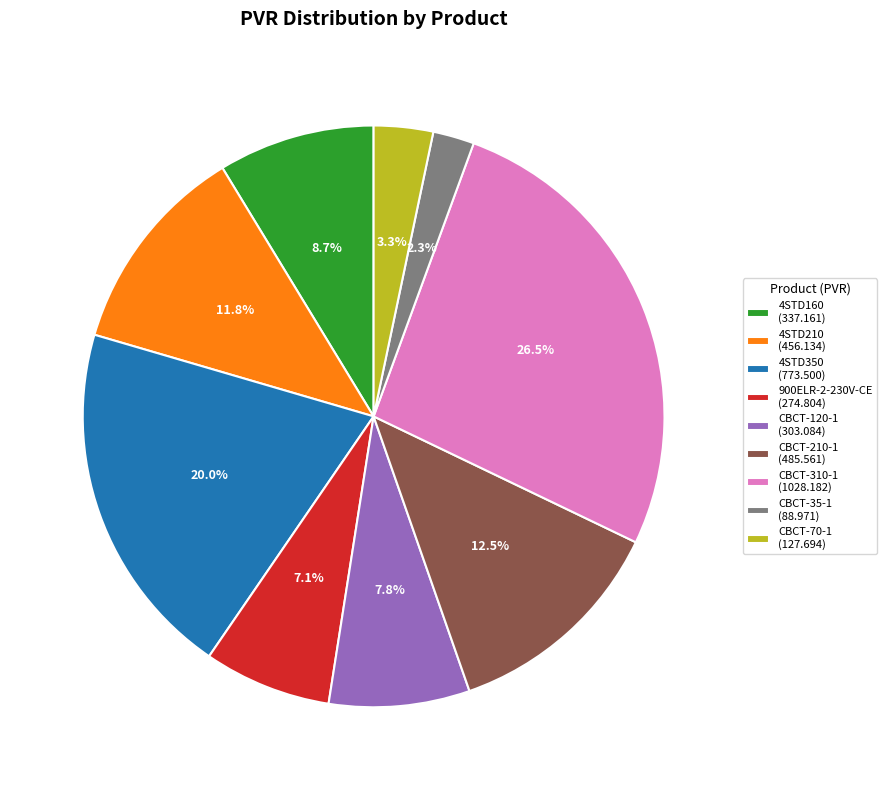

Approximately how many times larger is the value at CBCT-210-1 (485.561) compared to 4STD210 (456.134)?

1.1